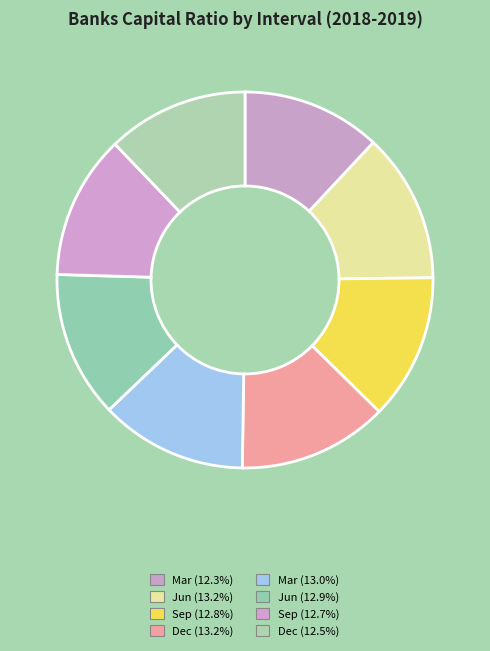

Which category has the biggest portion of the pie?

Dec